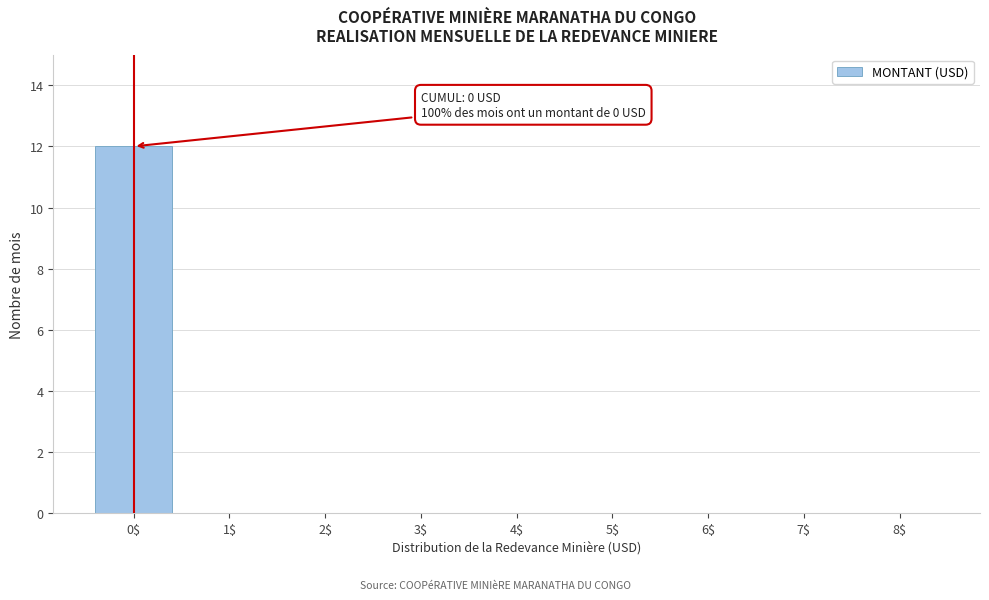

Is it true that the value at 4$ is 0?

True